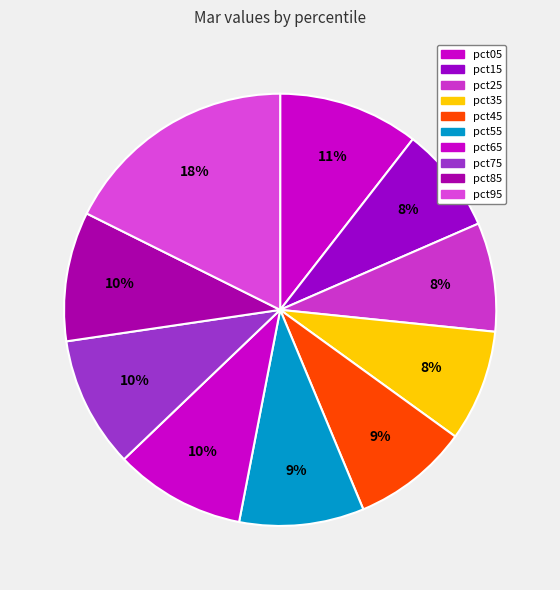

Rank the categories by value from lowest to highest.

pct15, pct25, pct35, pct45, pct55, pct85, pct65, pct75, pct05, pct95